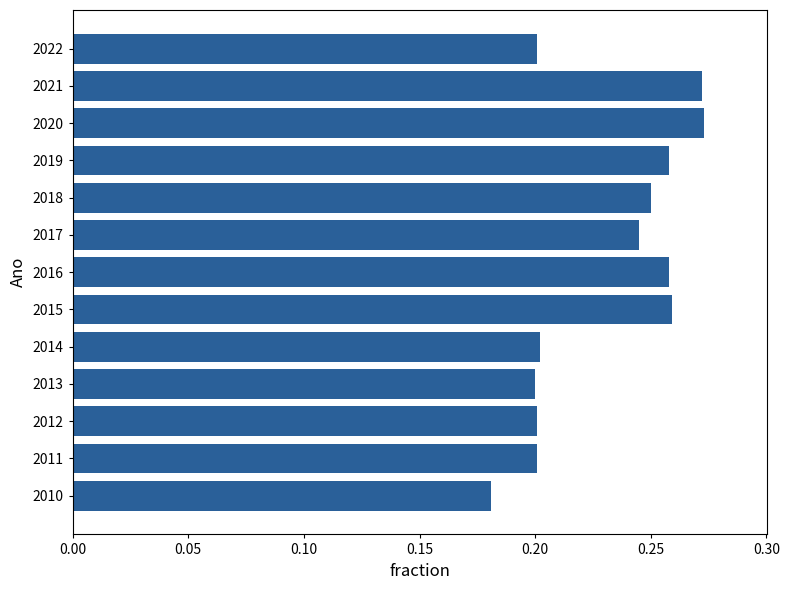

At which category does the chart reach its minimum across all series?

2010